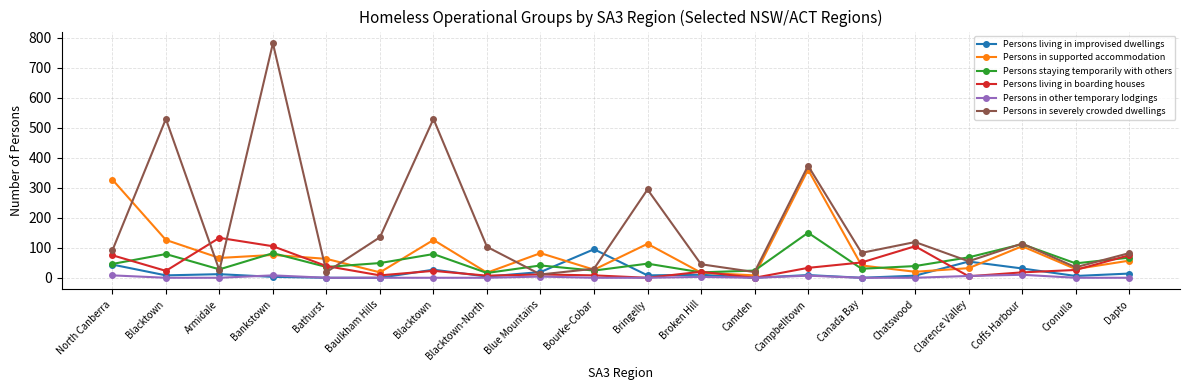

Is this an area chart (filled region under the line)?

No